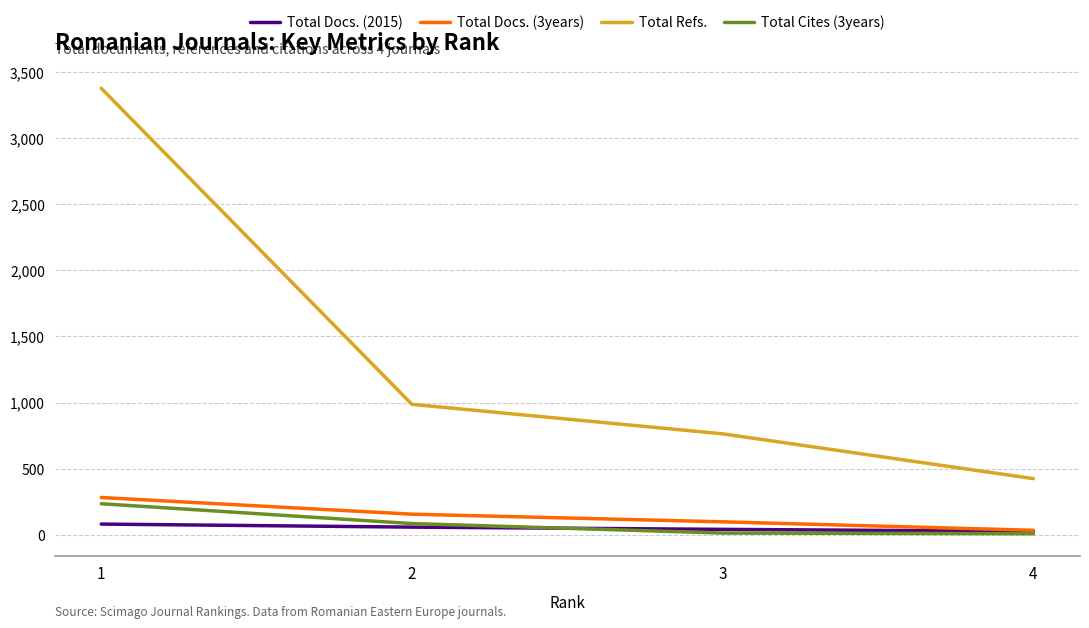

How many lines are shown in the chart?

4